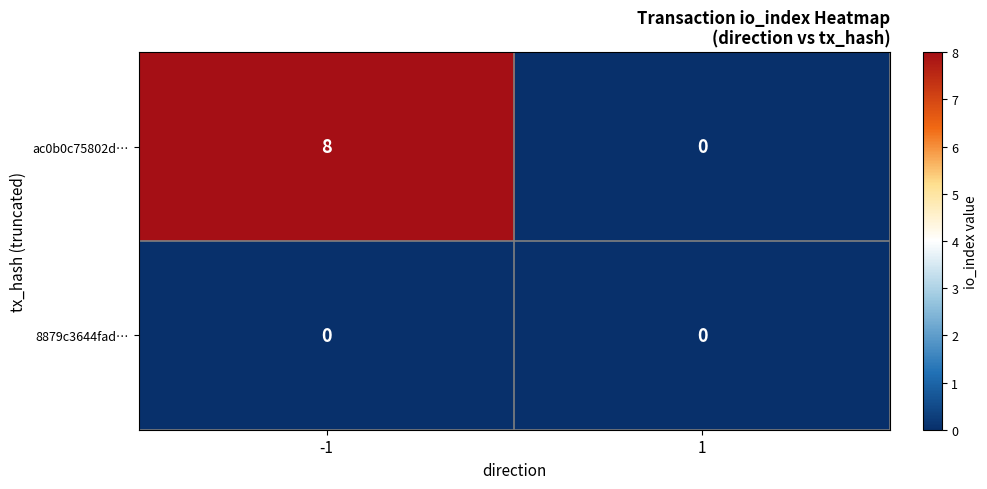

List the series in order of their peak value, lowest first.

8879c3644fad…, ac0b0c75802d…